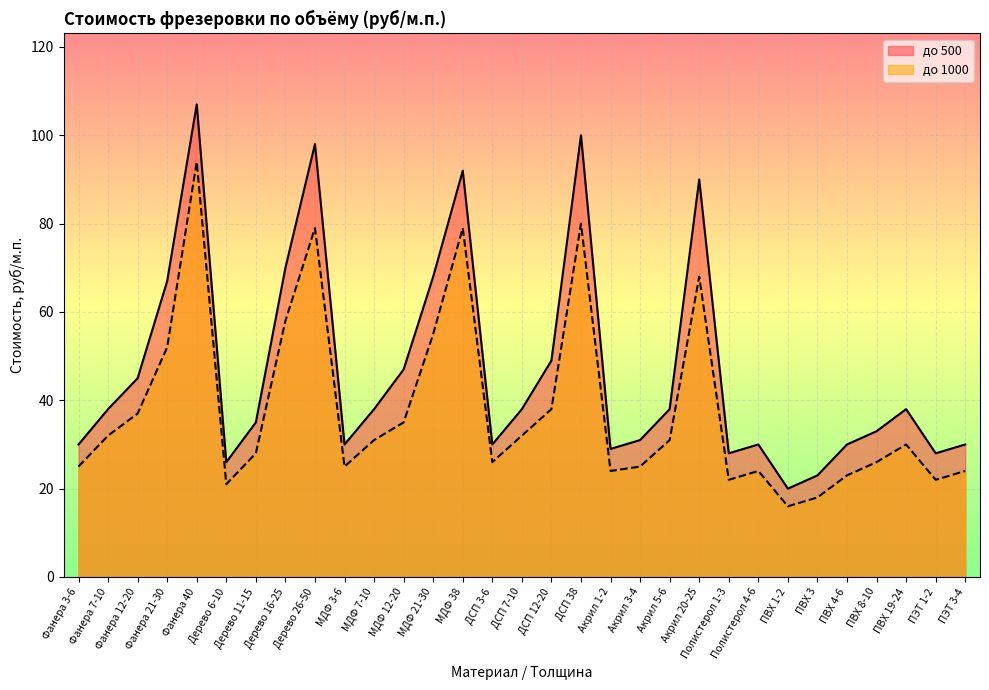

True or false: до 1000 and до 500 cross at least once.

False